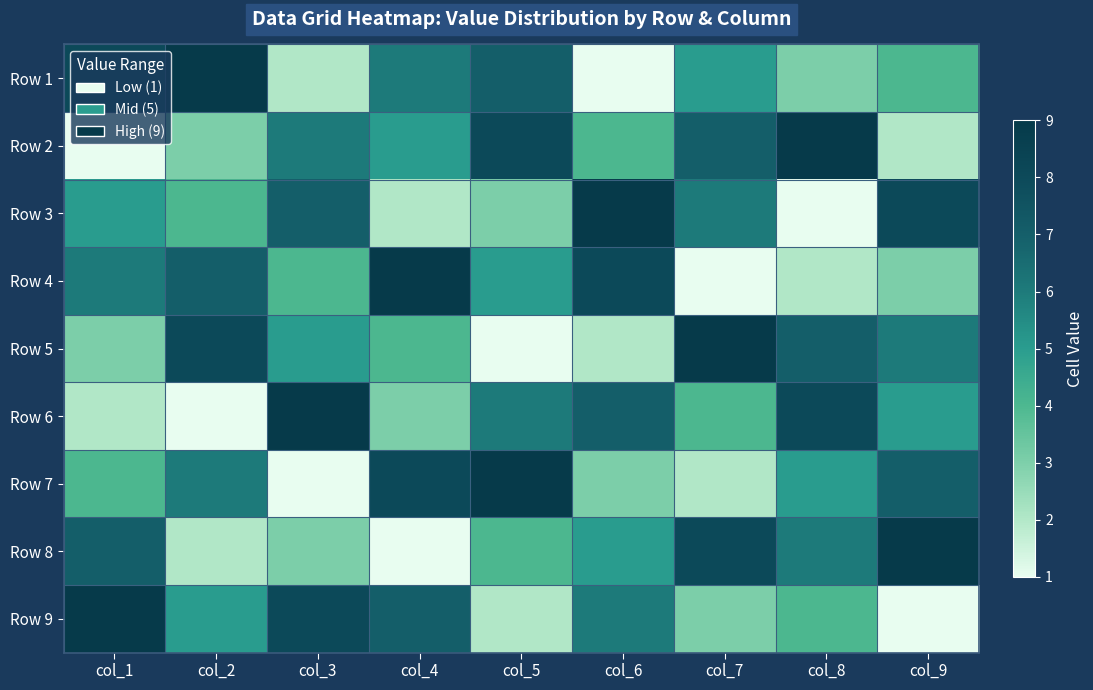

Which has a higher value, col_1 or col_8?

col_1